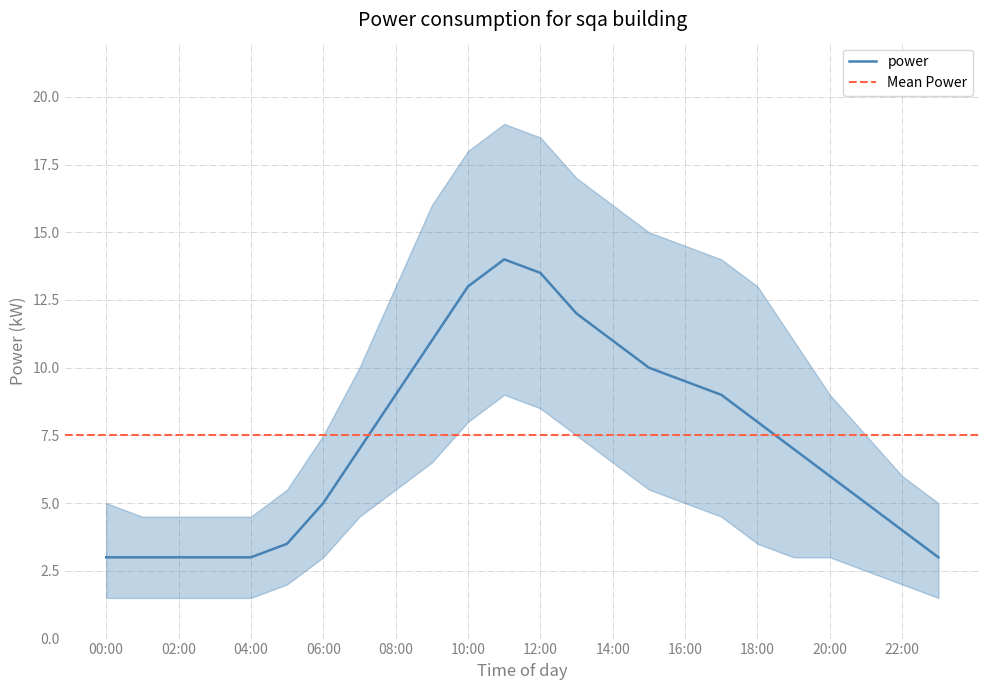

Which series has the largest total across all categories?

power_upper